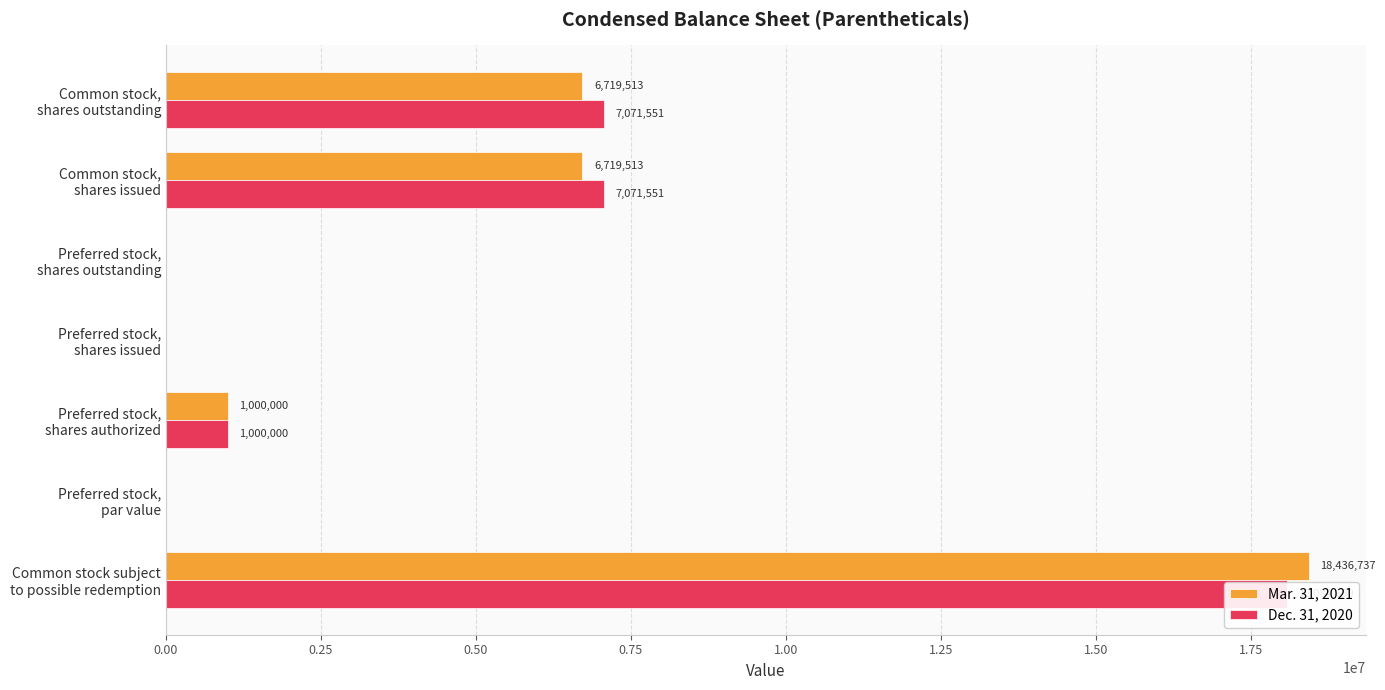

Which series changed the most between Common stock, shares issued and Common stock, shares outstanding?

Mar. 31, 2021